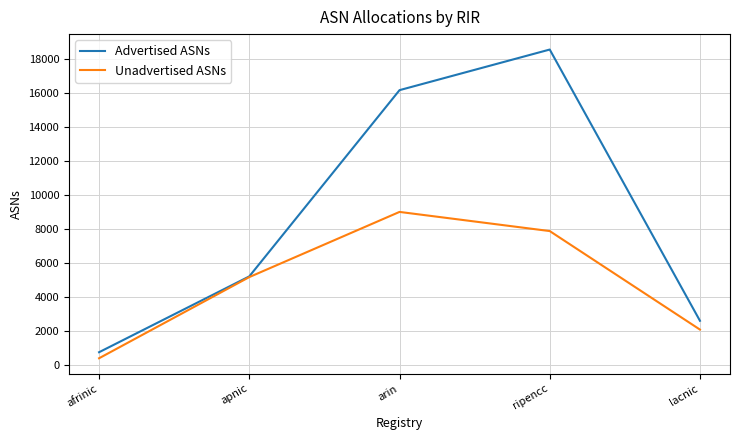

How many categories are shown in the chart?

5